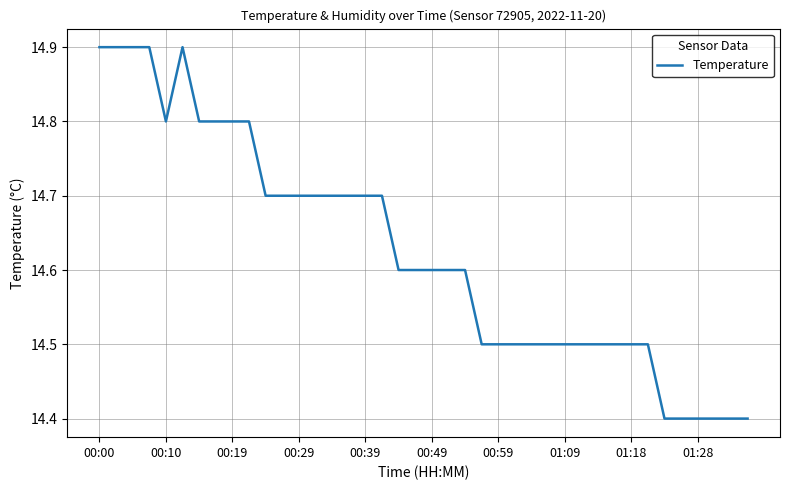

What is the difference between the maximum and minimum values?

0.5